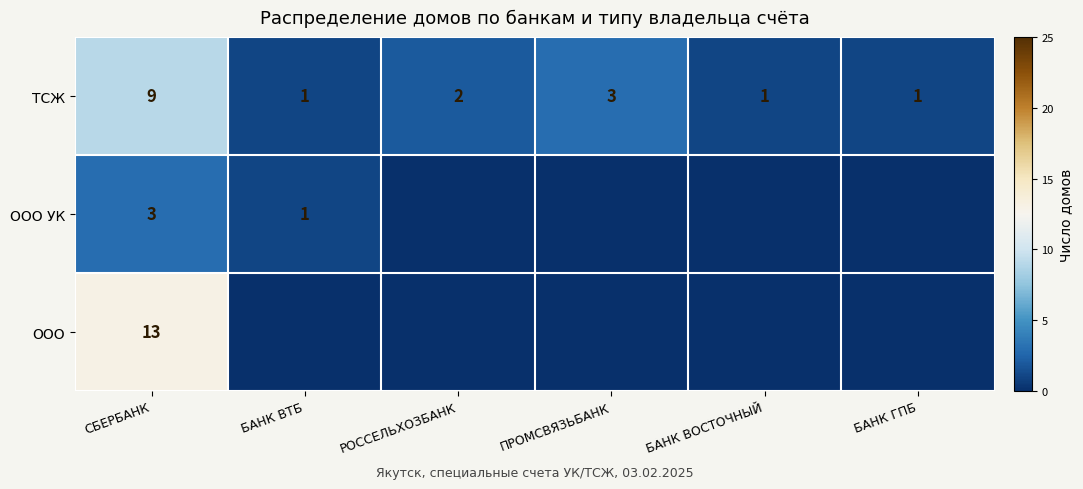

Read the row_0 value at БАНК ГПБ.

1